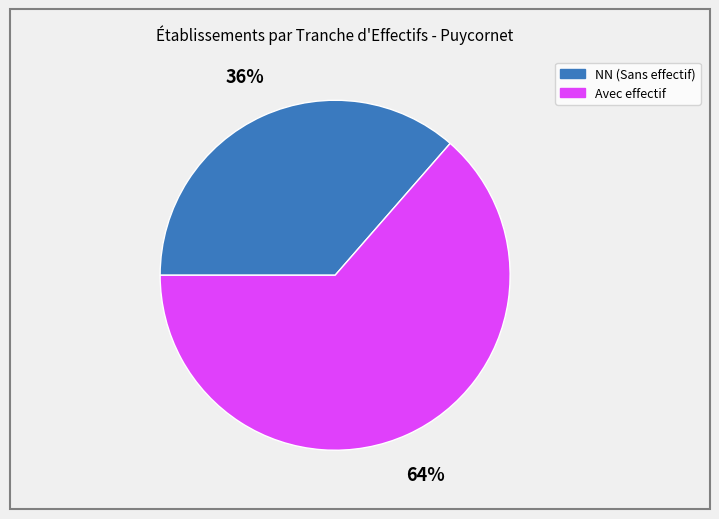

Is there a majority slice in this chart?

Yes